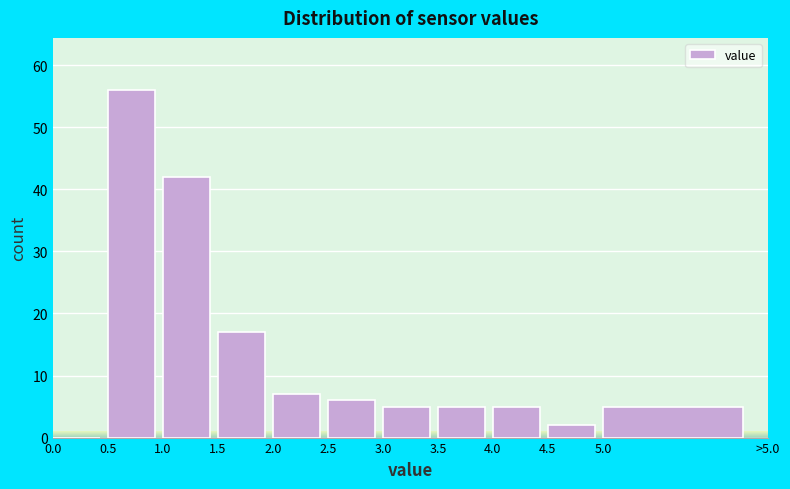

Reading left to right, transcribe all the data shown in this chart.

0.0=0	0.5=56	1.0=42	1.5=17	2.0=7	2.5=6	3.0=5	3.5=5	4.0=5	4.5=2	5.0=5